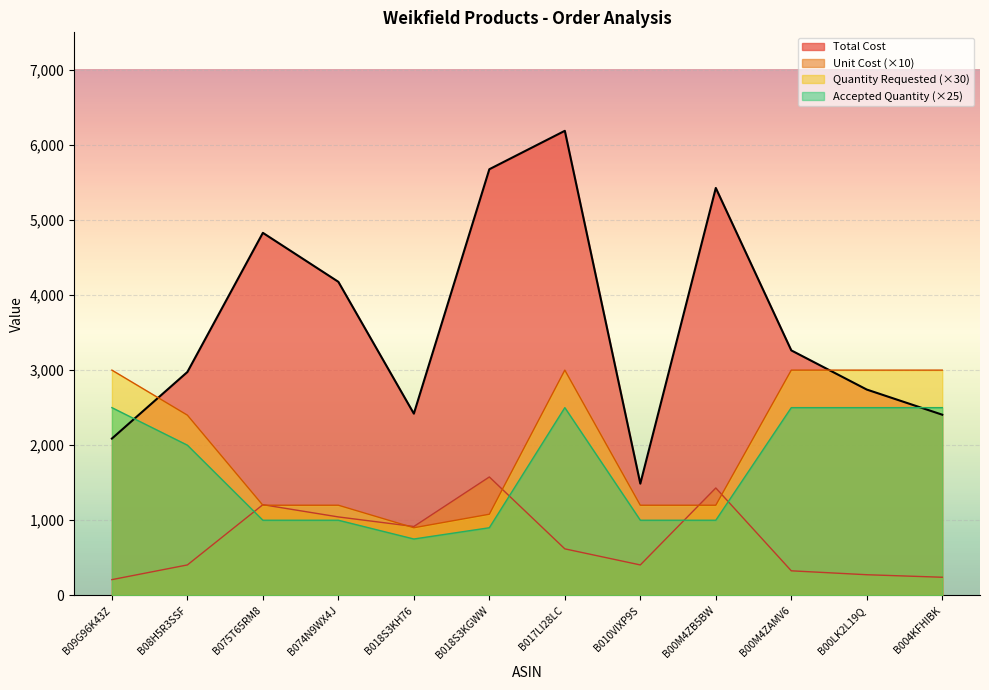

Rank the series at B017LI28LC from highest to lowest value.

Total Cost, Quantity Requested (×30), Accepted Quantity (×25), Unit Cost (×10)